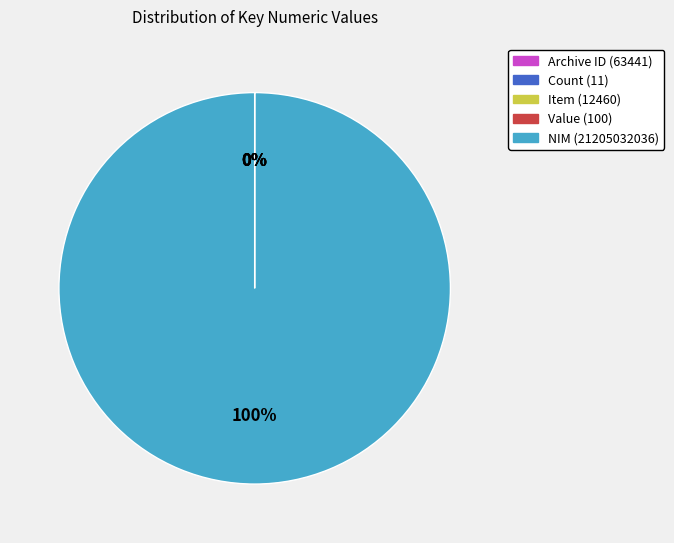

Is there any slice that represents more than half of the pie?

Yes